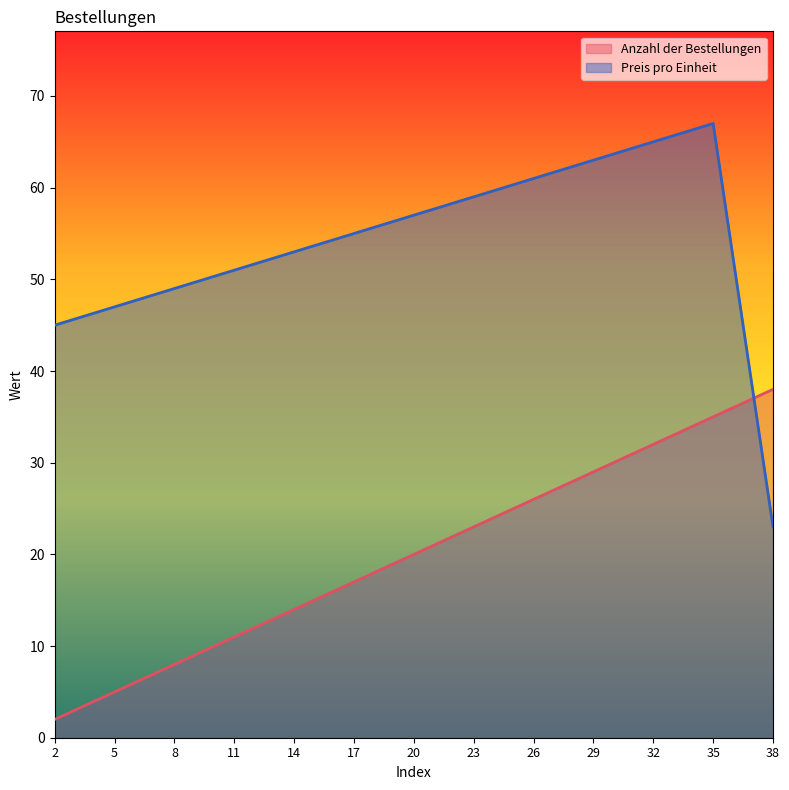

At how many categories does at least one series exceed 37?

13